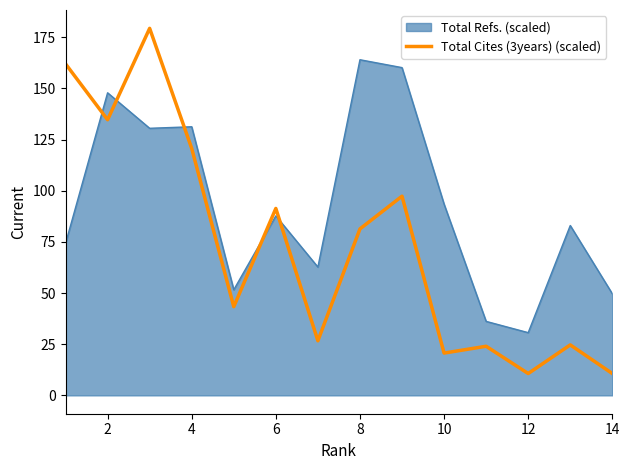

Which series has the widest spread of values?

Total Cites (3years) (scaled)